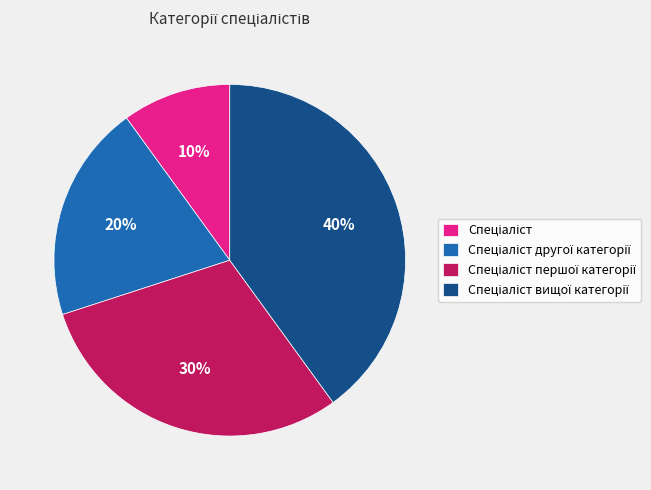

Is there a majority slice in this chart?

No